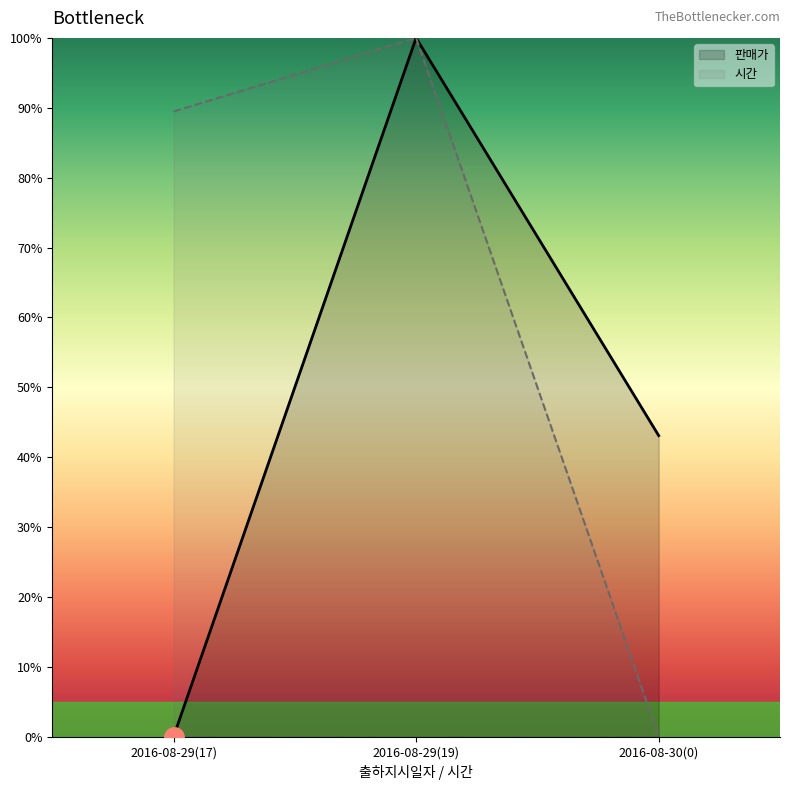

How many lines are shown in the chart?

2